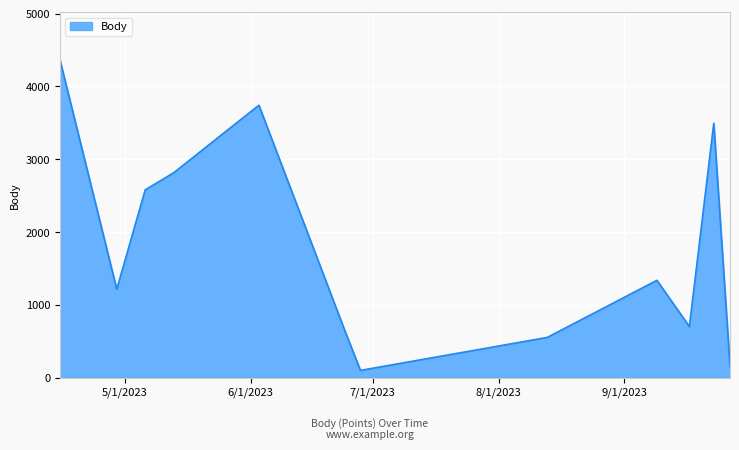

What is the minimum value shown in the chart?

101